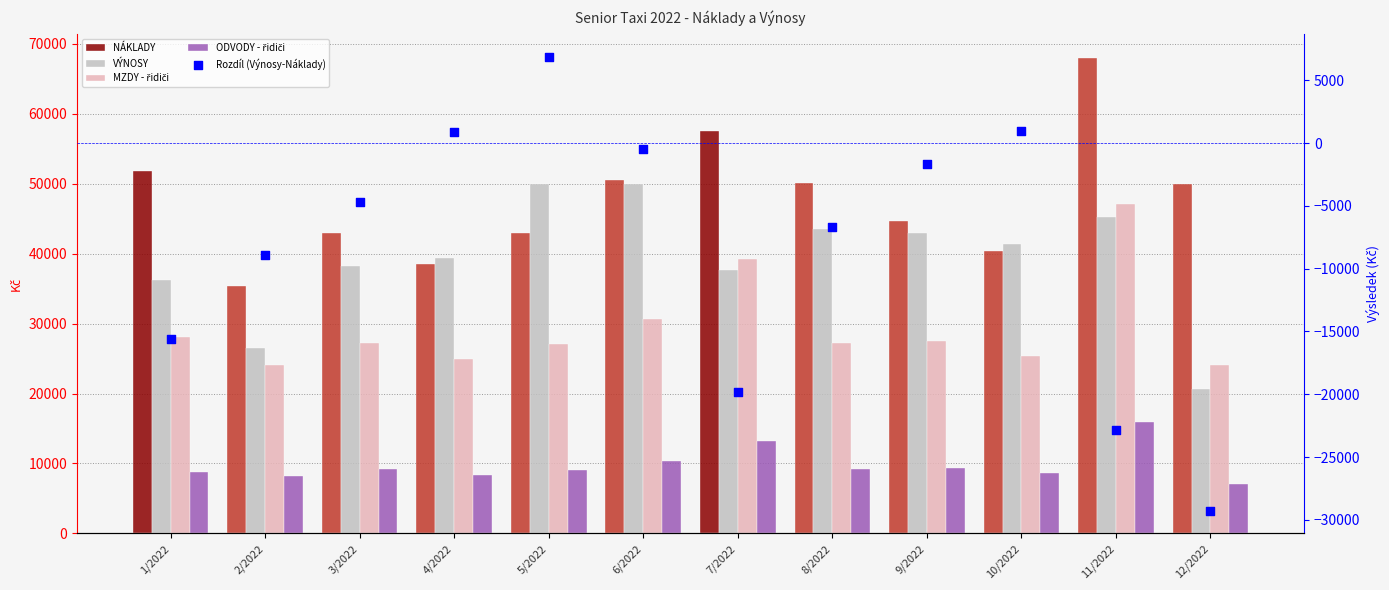

Which series contains the highest Y value?

NÁKLADY